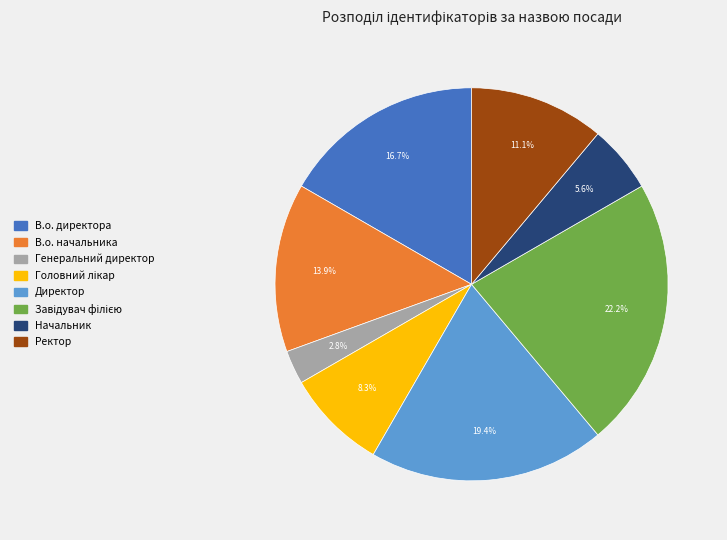

Between Директор and Ректор, which is larger?

Директор